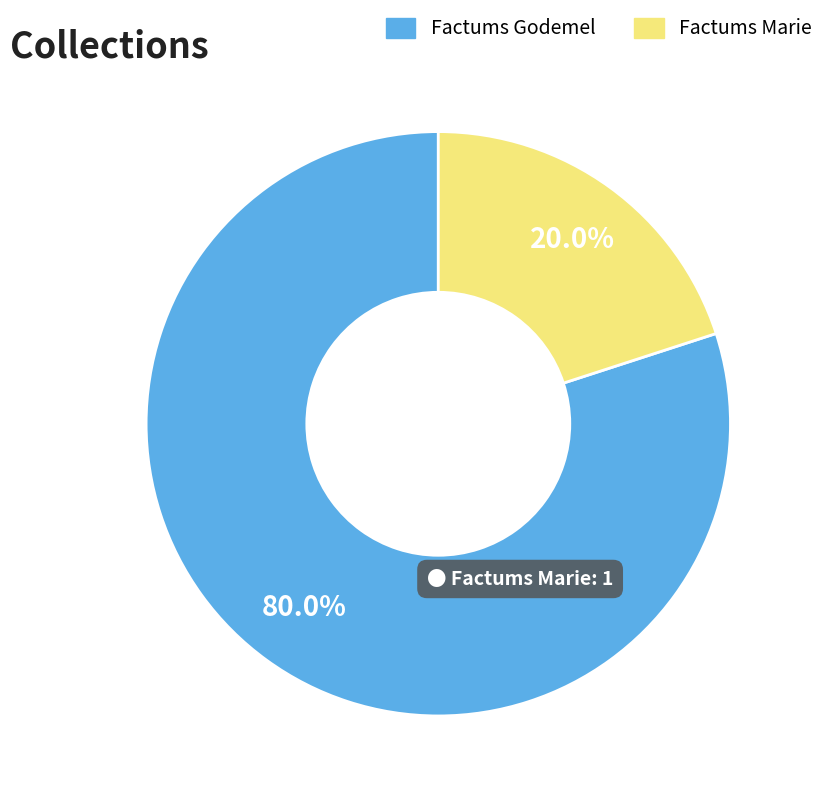

Is there a majority slice in this chart?

Yes